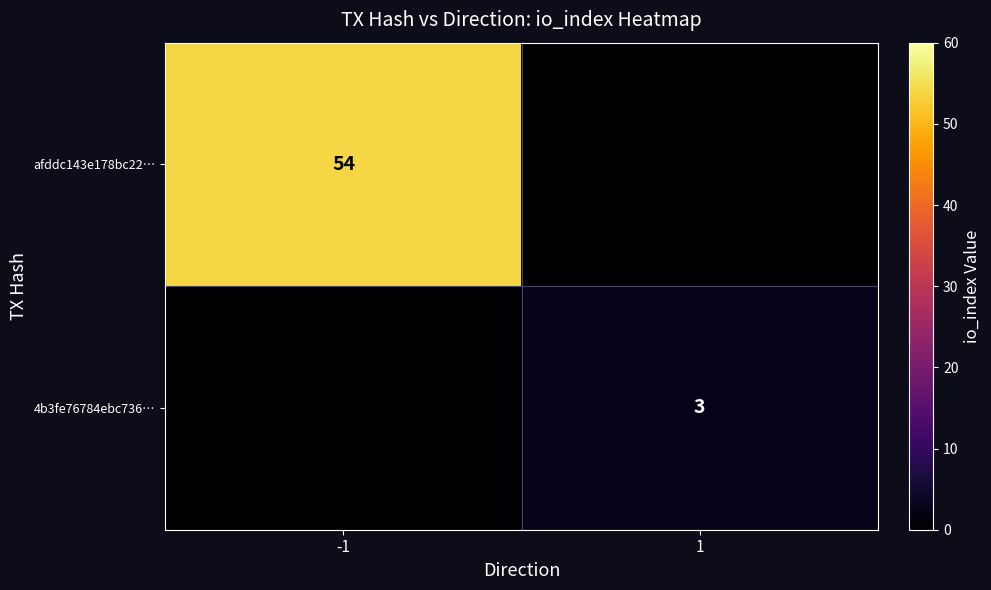

How many series are shown in this chart?

2